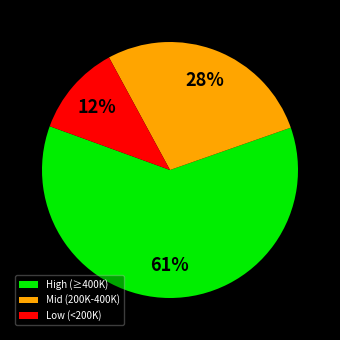

To the nearest percent, what is the difference between the largest and smallest slice percentages?

49%